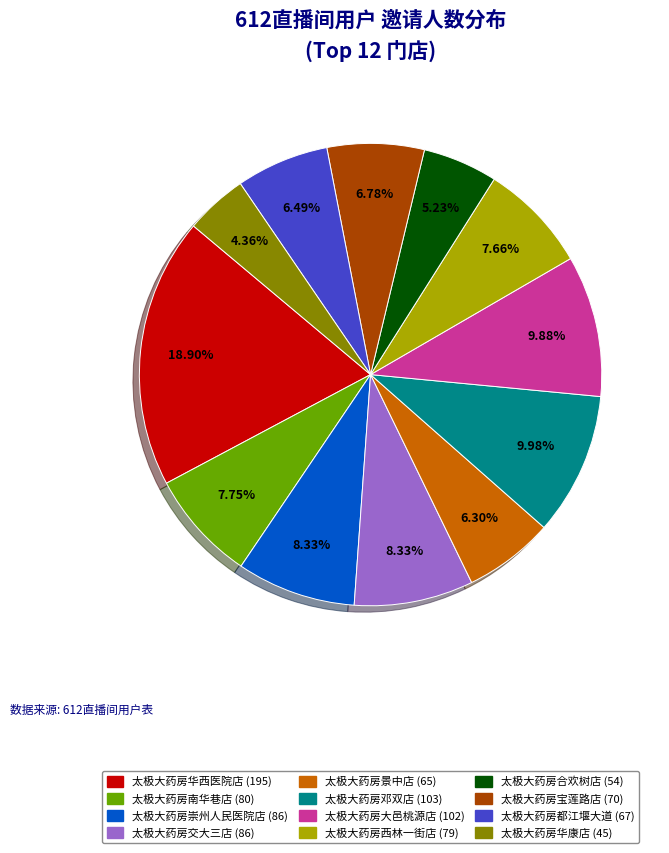

Is there any slice that represents more than half of the pie?

No